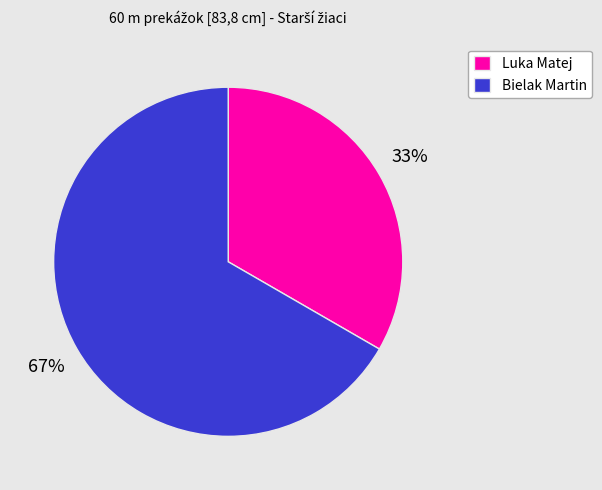

Rank the categories by value from lowest to highest.

Luka Matej, Bielak Martin